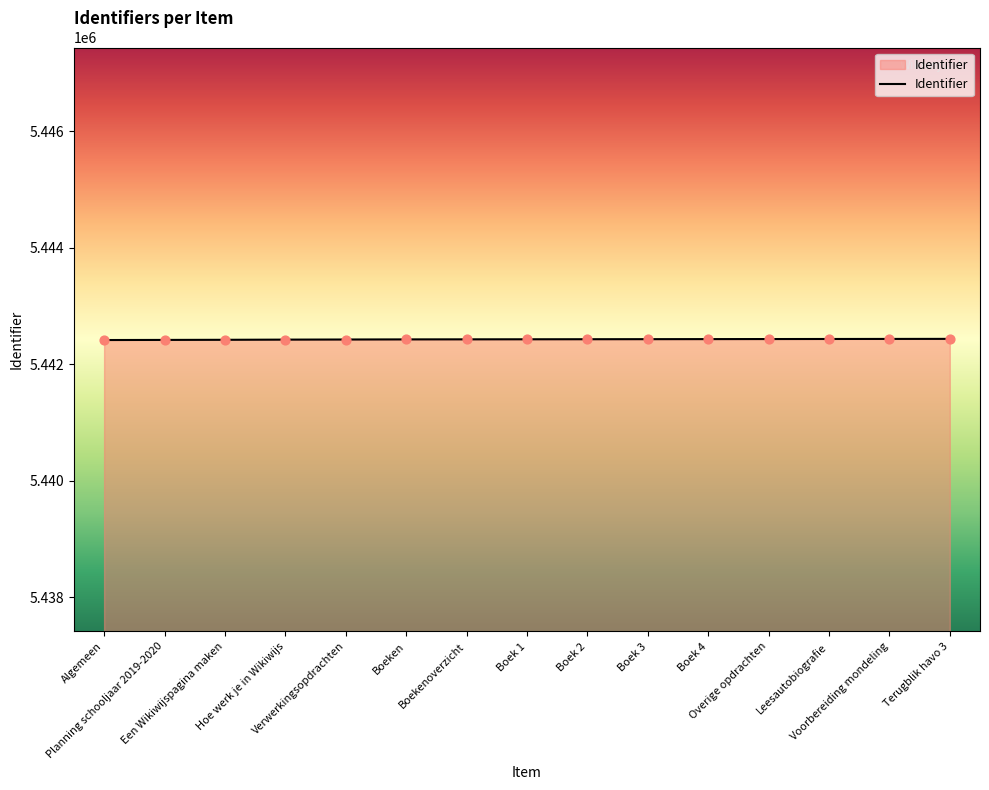

What is the greatest value displayed?

5442436